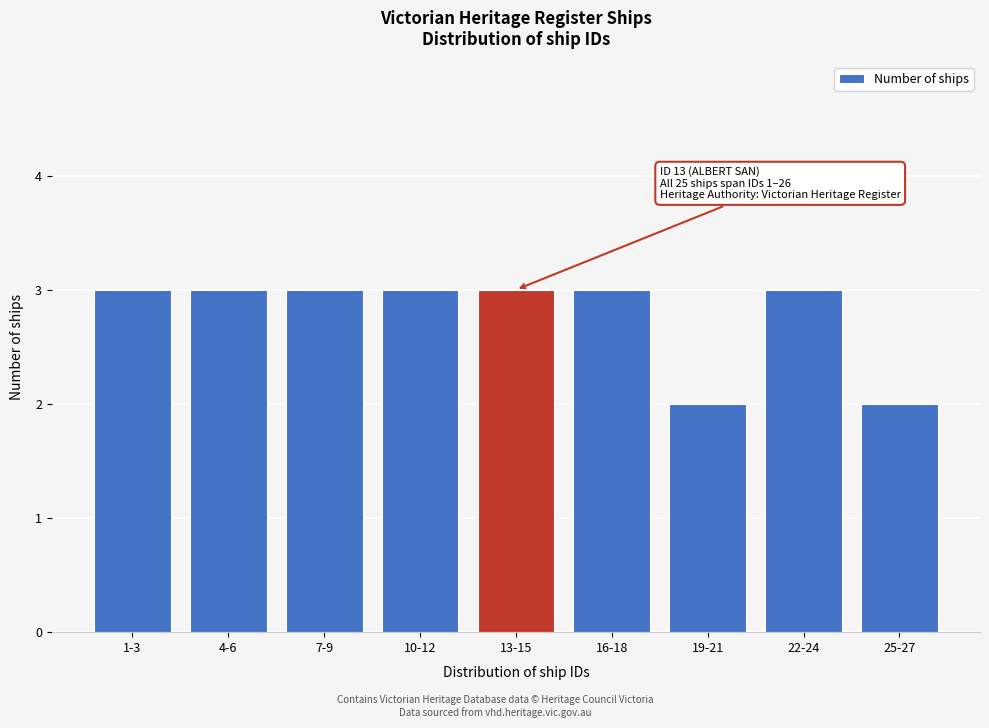

Reading left to right, extract all data points from this chart.

1-3=3	4-6=3	7-9=3	10-12=3	13-15=3	16-18=3	19-21=2	22-24=3	25-27=2